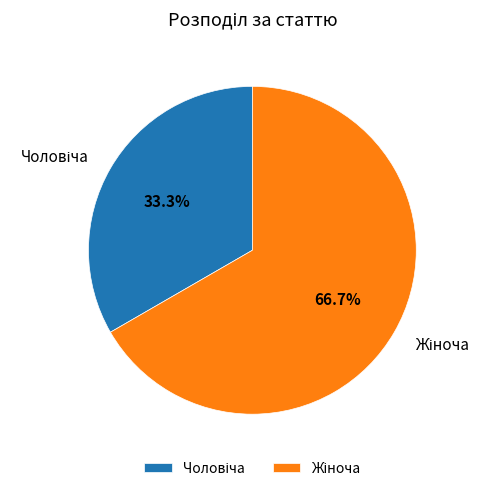

Is there a majority slice in this chart?

Yes